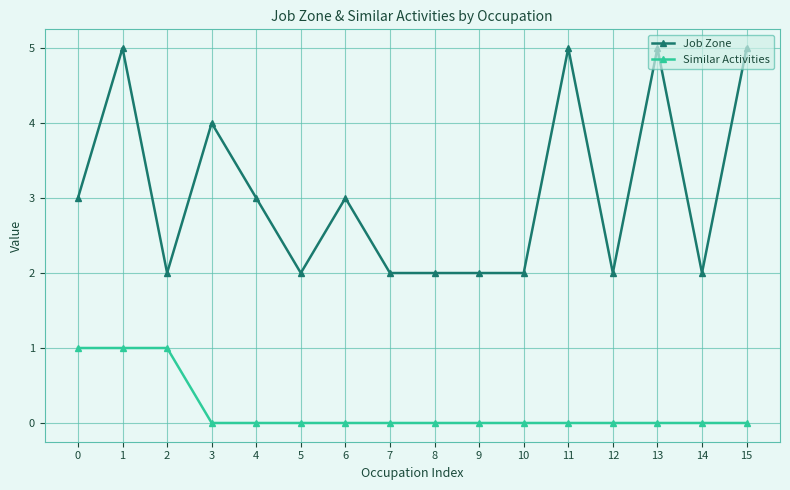

True or false: Job Zone has a value of 8 at 15.

False